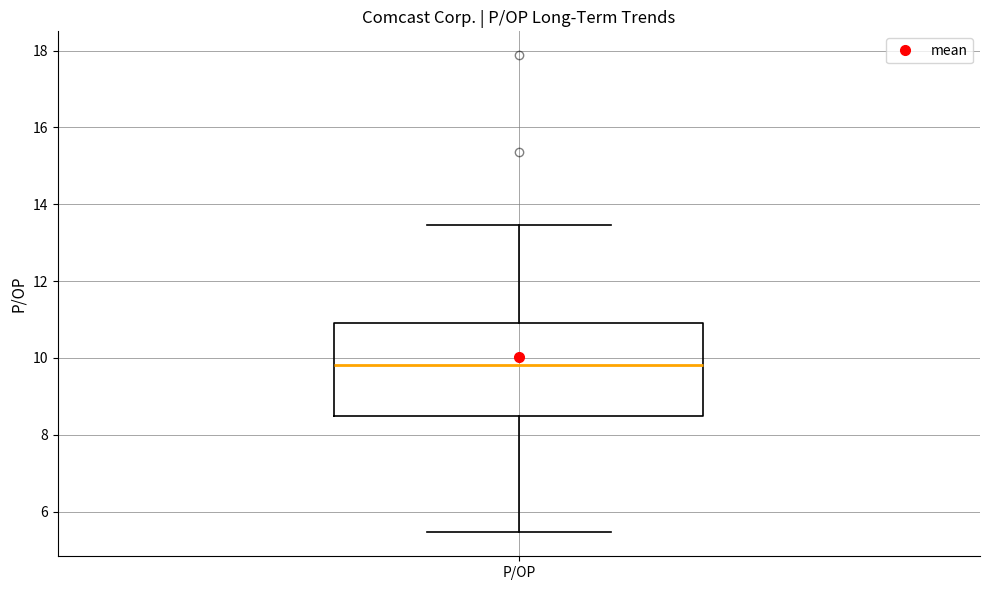

Where is the upper edge of the box for P/OP on the y-axis? The values are not printed on the chart, so give them approximately, as read against the axis.

11.0